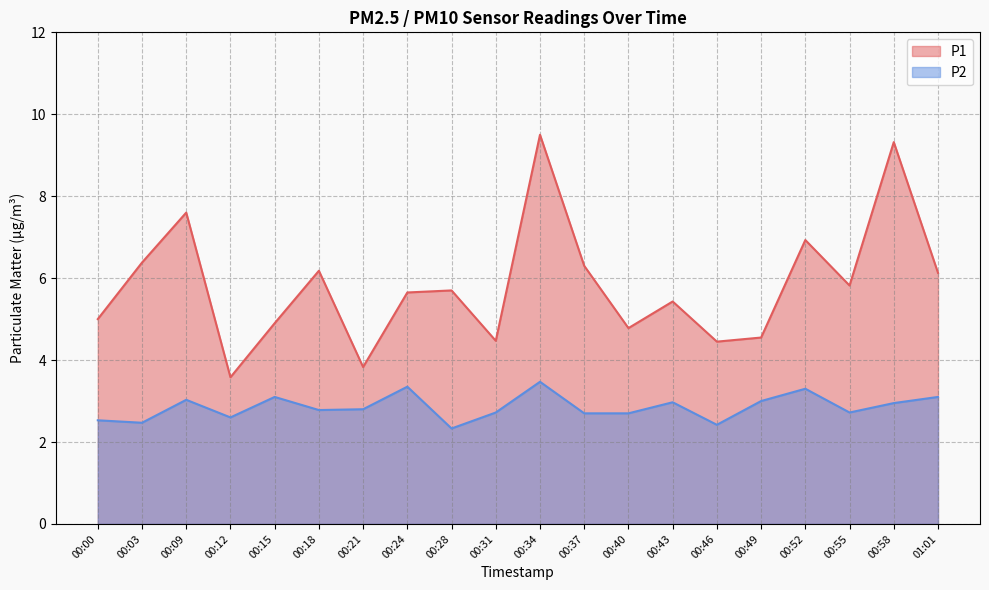

True or false: P2 and P1 cross at least once.

False